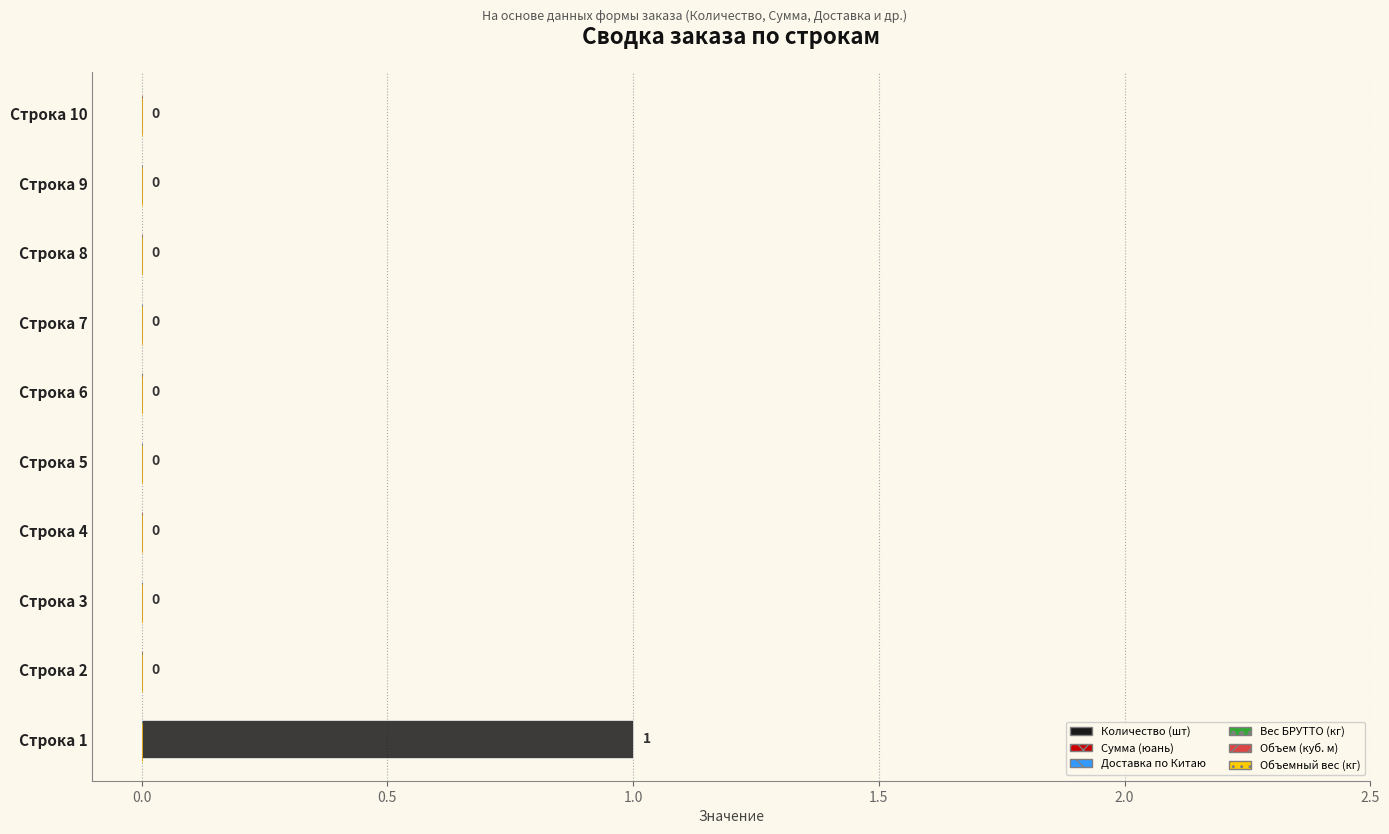

How many values are between 0 and 1?

10